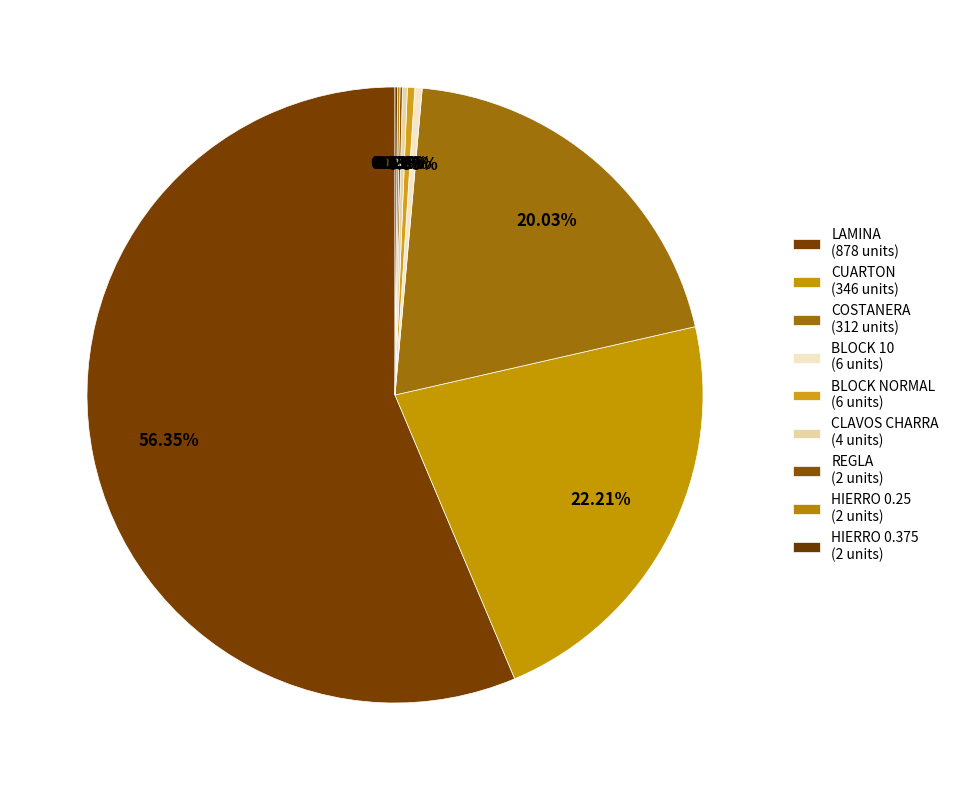

Which category has the biggest portion of the pie?

LAMINA